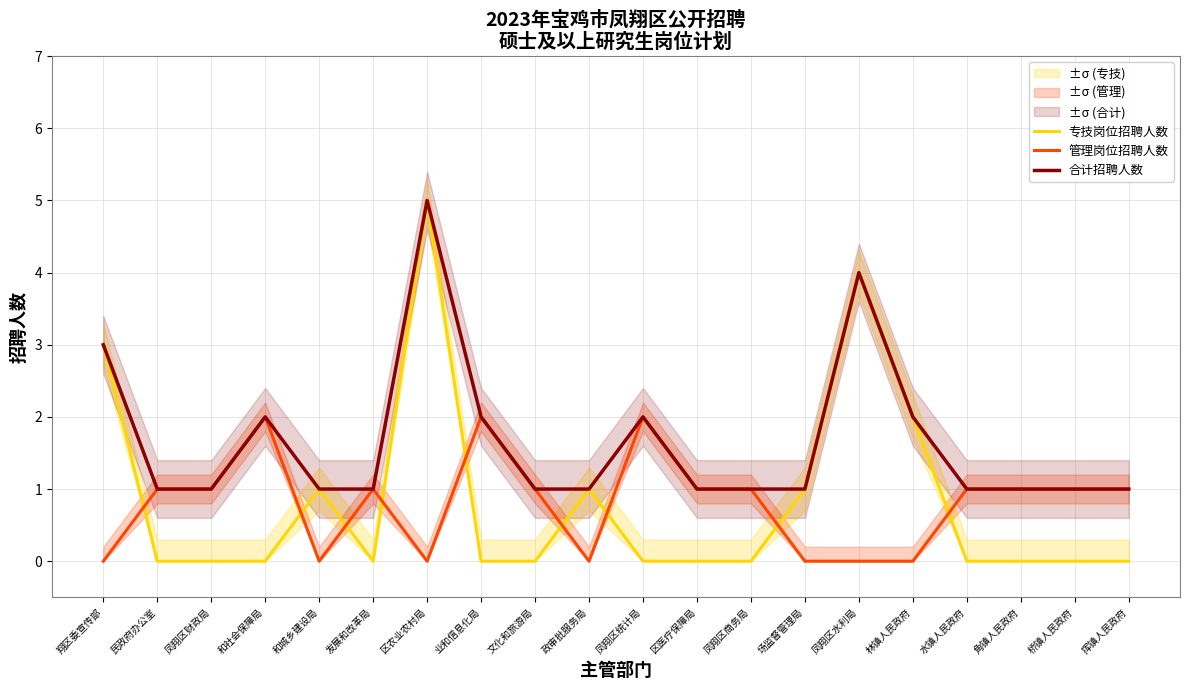

True or false: 管理岗位招聘人数 and 合计招聘人数 intersect in this chart.

False